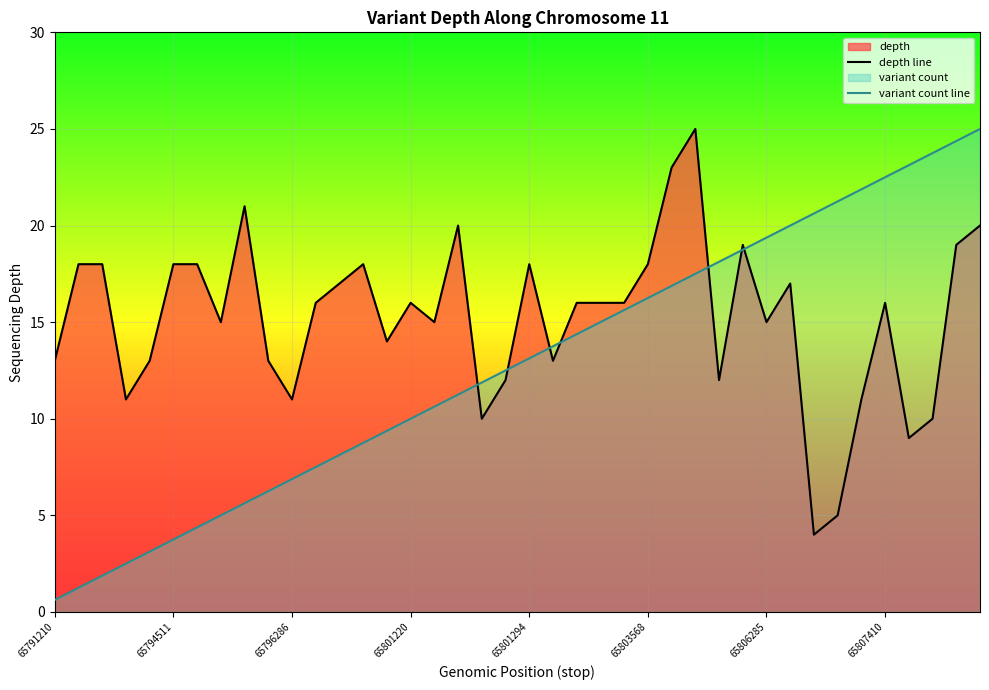

True or false: variant count line has more than 2 interior local peaks.

False